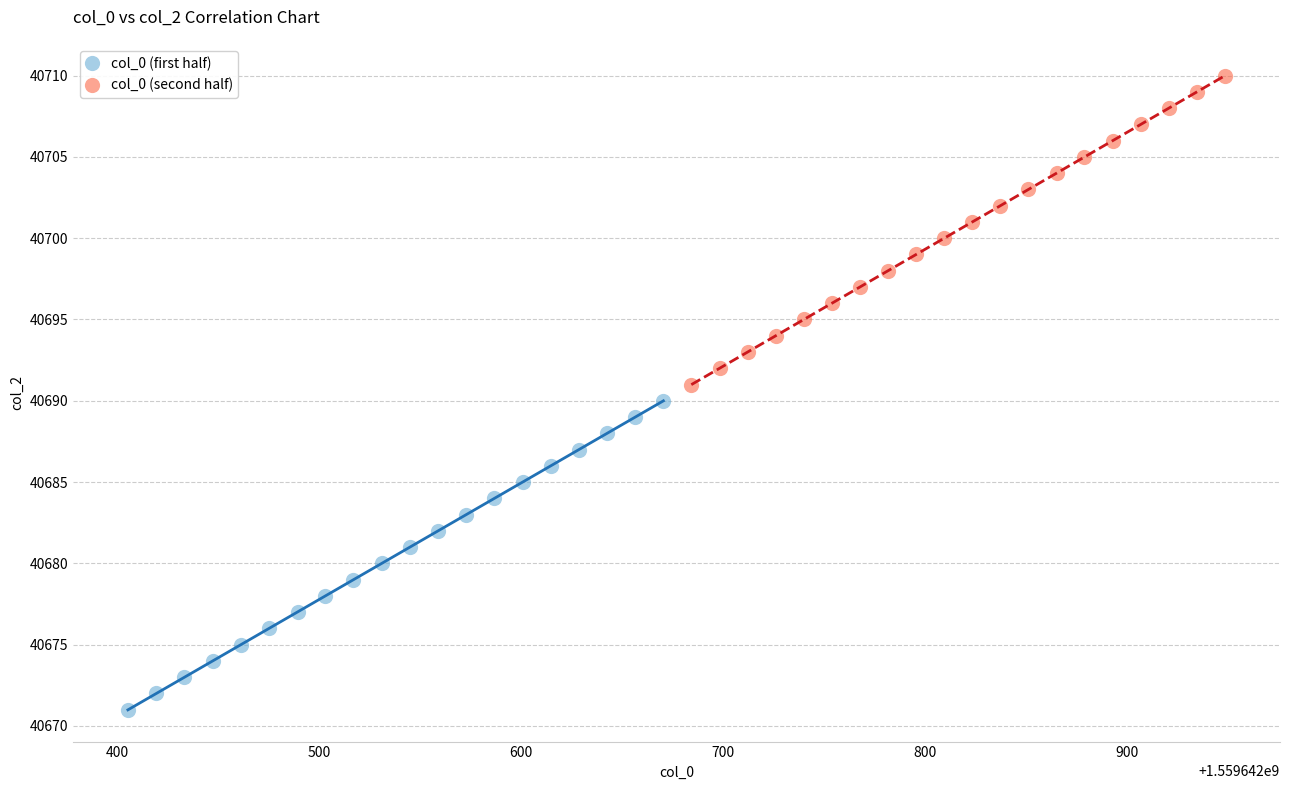

Which series contains the highest Y value?

col_0 (second half)